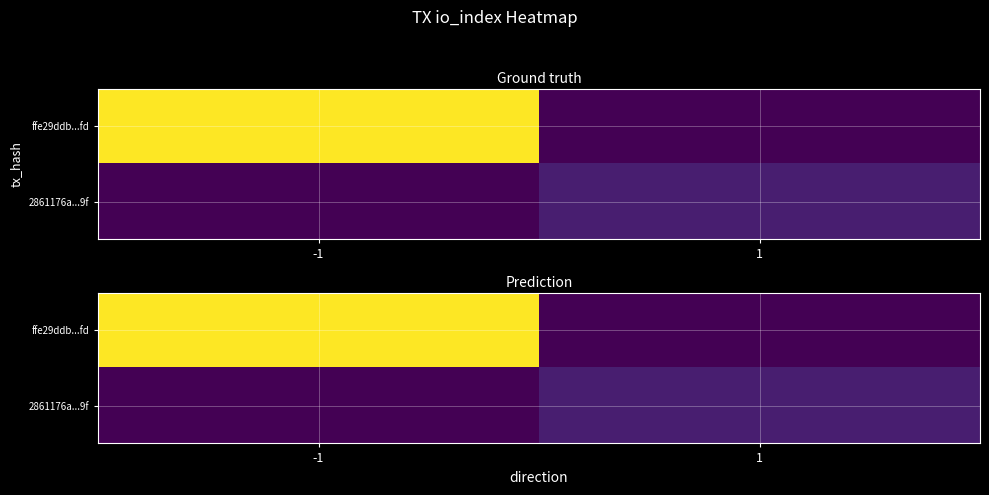

What is the maximum value shown in the chart?

84.7